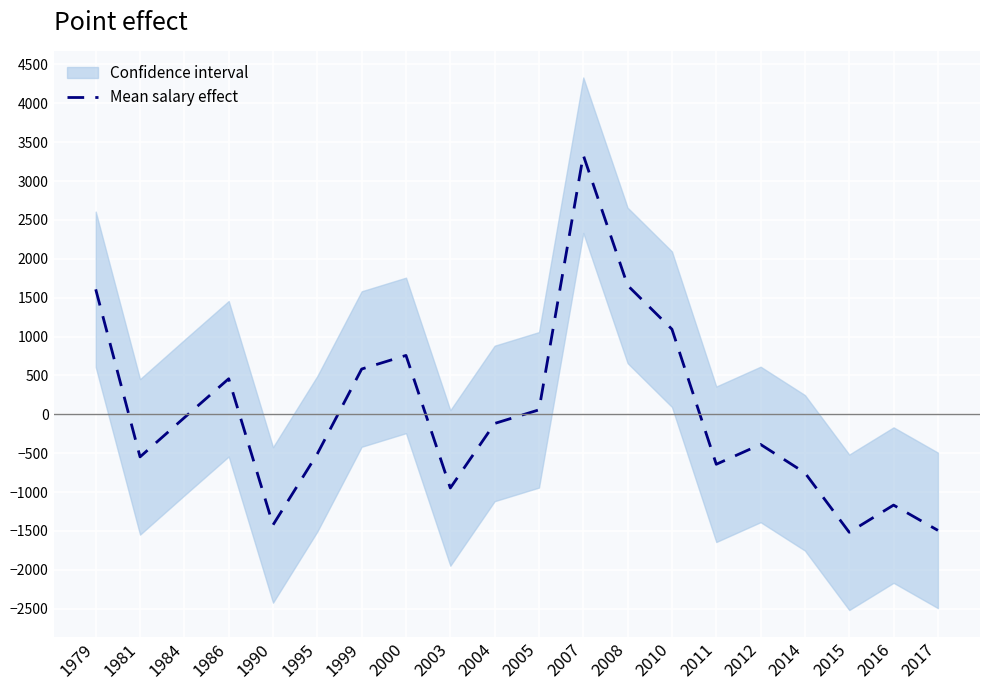

The chart shows a value of -547.6 at 1981. True or false?

True